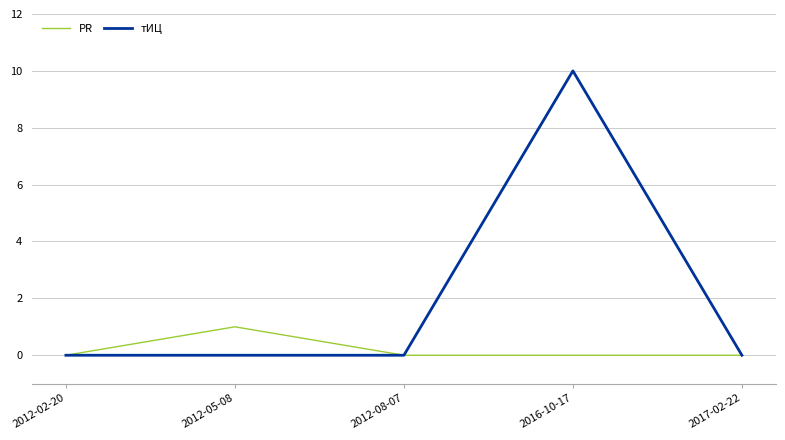

Rank the series by their maximum value, from highest to lowest.

тИЦ, PR